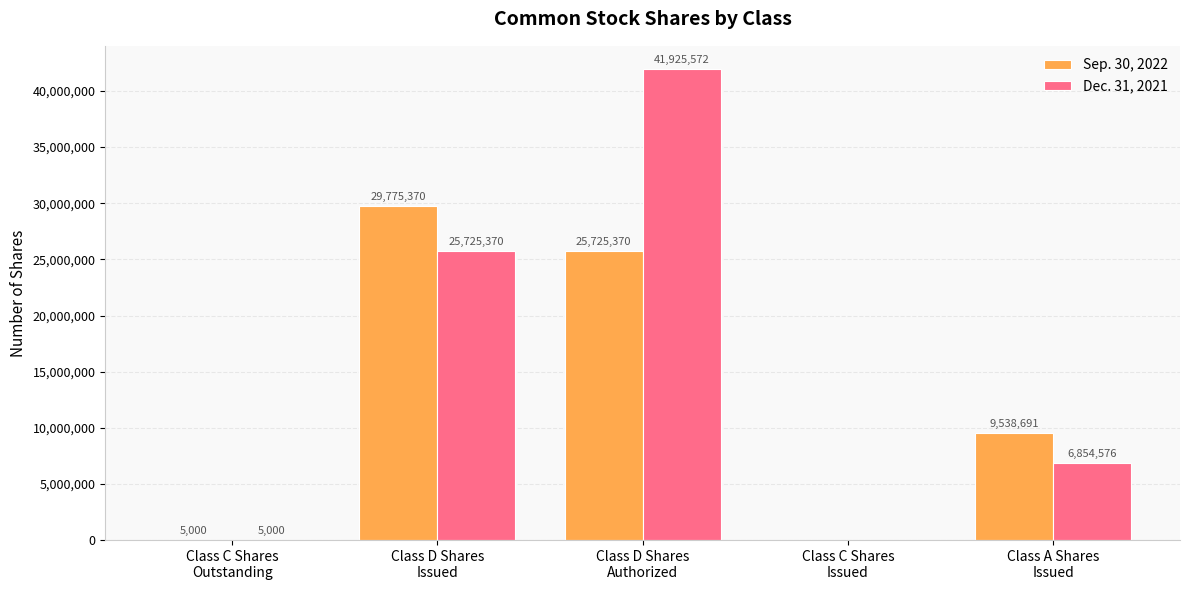

What is the sum of all Sep. 30, 2022 values?

65044431